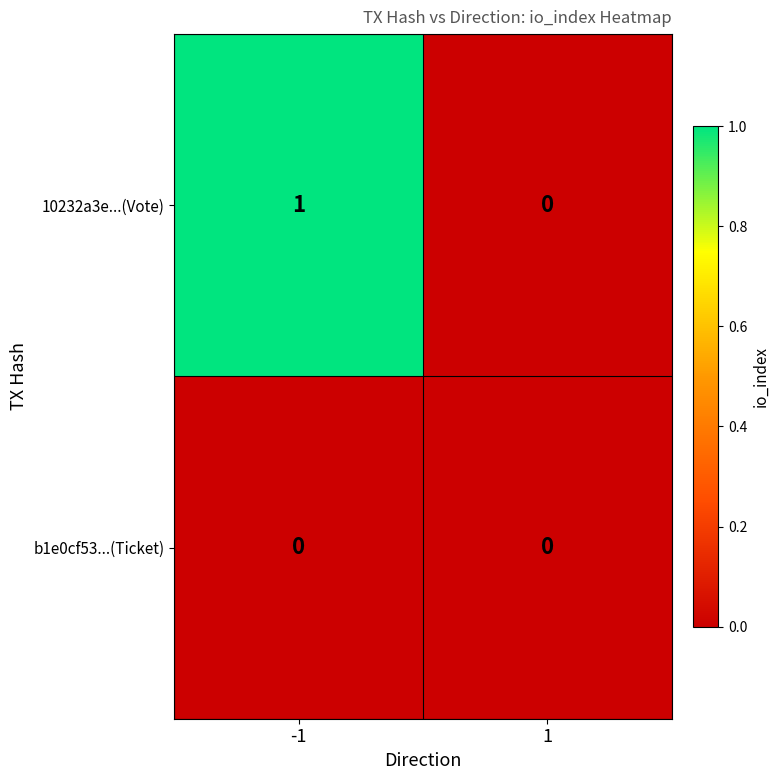

The 10232a3e...(Vote) series shows -1 at 1. True or false?

False